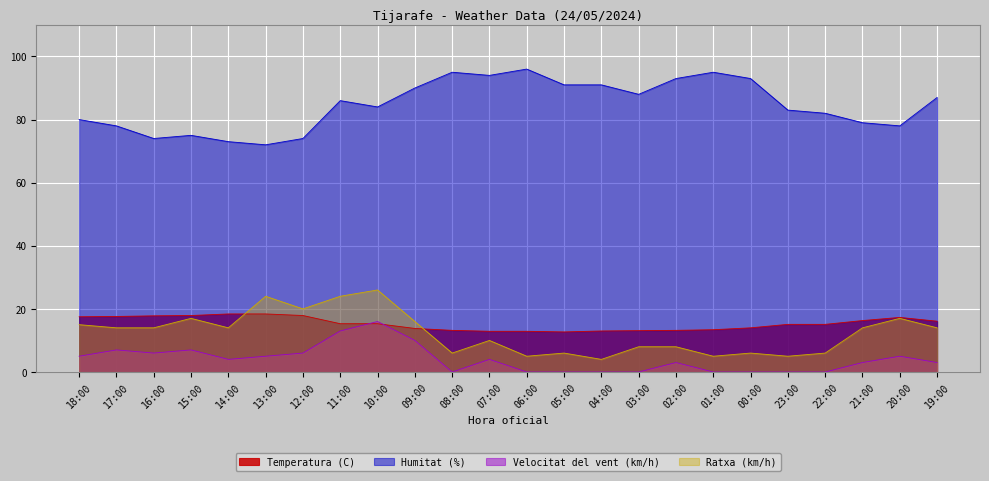

Reading left to right, extract all data points from this chart.

Temperatura (C): 17.5	17.6	17.8	17.9	18.4	18.4	17.9	15.3	15.3	13.8	13.2	12.9	12.9	12.7	13.0	13.1	13.2	13.4	14.0	15.1	15.1	16.3	17.3	16.1
Humitat (%): 80.0	78.0	74.0	75.0	73.0	72.0	74.0	86.0	84.0	90.0	95.0	94.0	96.0	91.0	91.0	88.0	93.0	95.0	93.0	83.0	82.0	79.0	78.0	87.0
Velocitat del vent (km/h): 5.0	7.0	6.0	7.0	4.0	5.0	6.0	13.0	16.0	10.0	0.0	4.0	0.0	0.0	0.0	0.0	3.0	0.0	0.0	0.0	0.0	3.0	5.0	3.0
Ratxa (km/h): 15.0	14.0	14.0	17.0	14.0	24.0	20.0	24.0	26.0	16.0	6.0	10.0	5.0	6.0	4.0	8.0	8.0	5.0	6.0	5.0	6.0	14.0	17.0	14.0